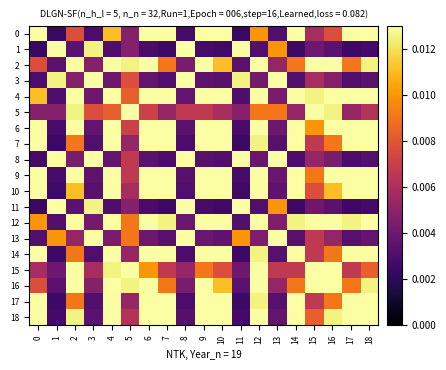

At which category is the sum across all series the highest?

4